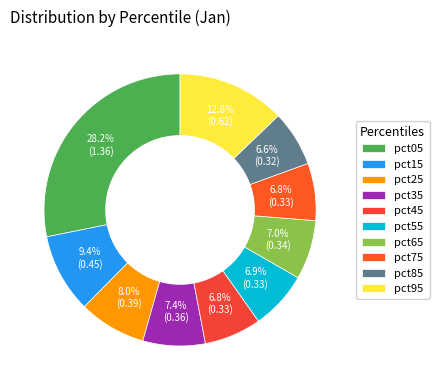

What is the change in value from pct15 to pct35?

-0.1